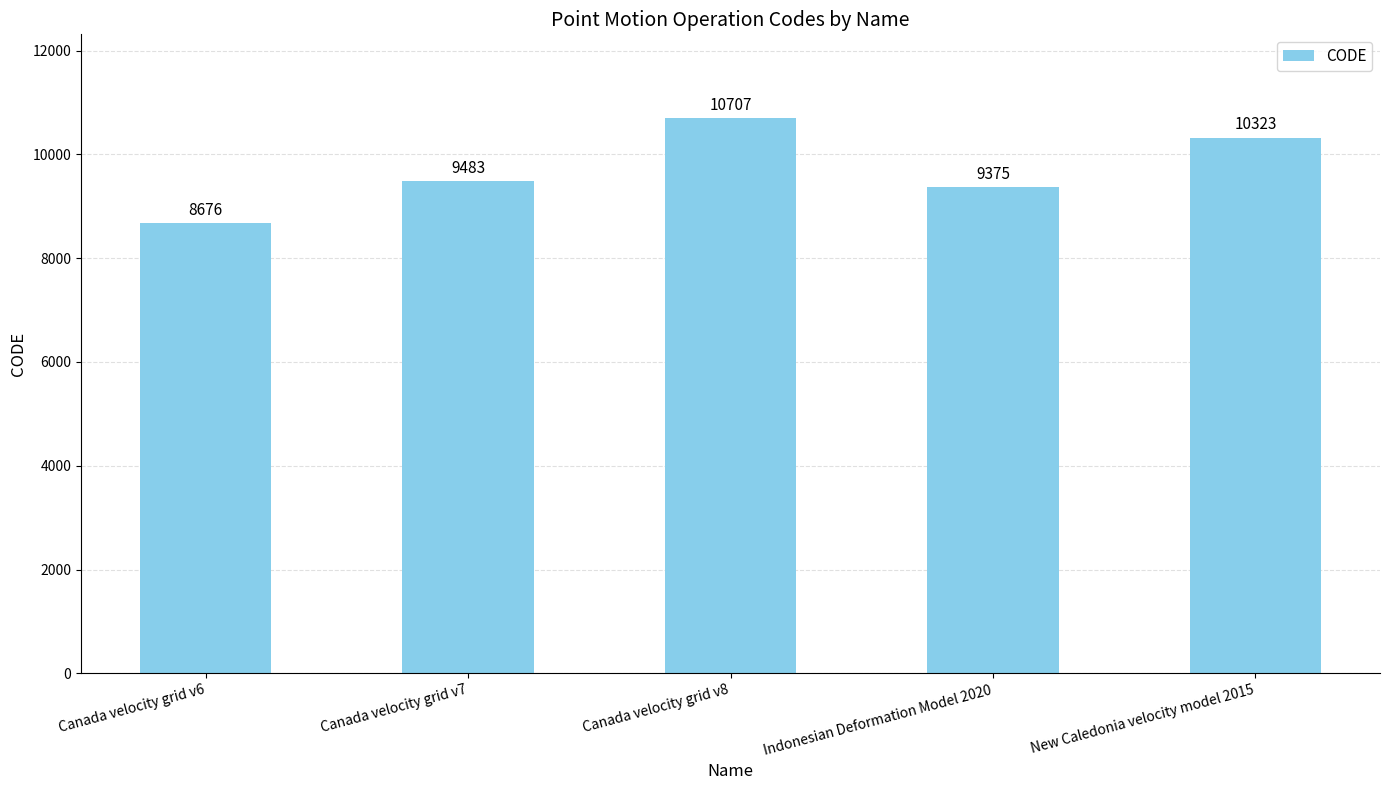

How many data points are less than 9483?

2